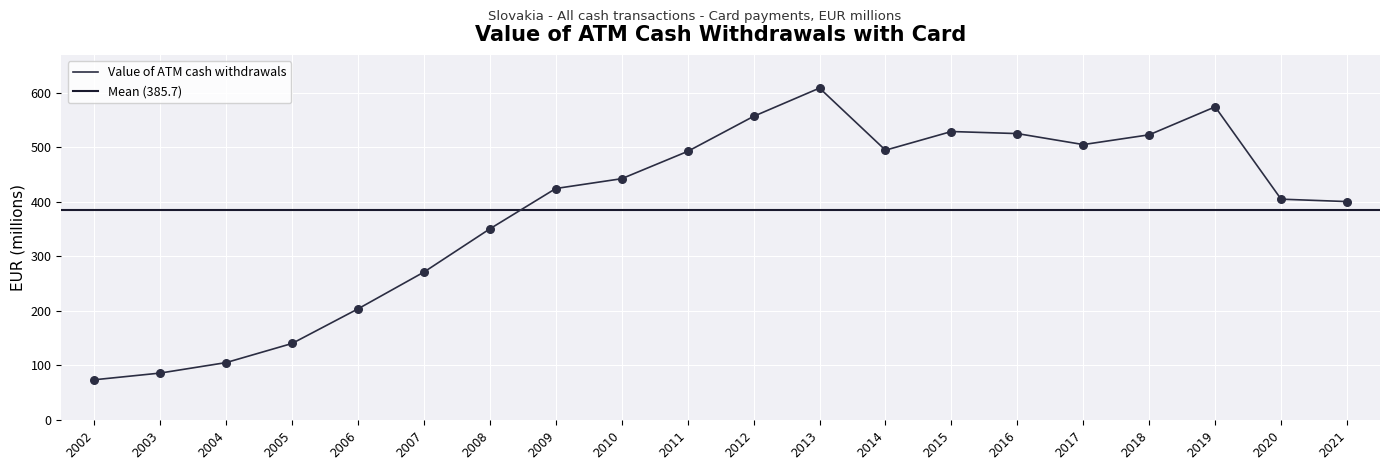

What is the change in value from 2005 to 2006?

+63.5